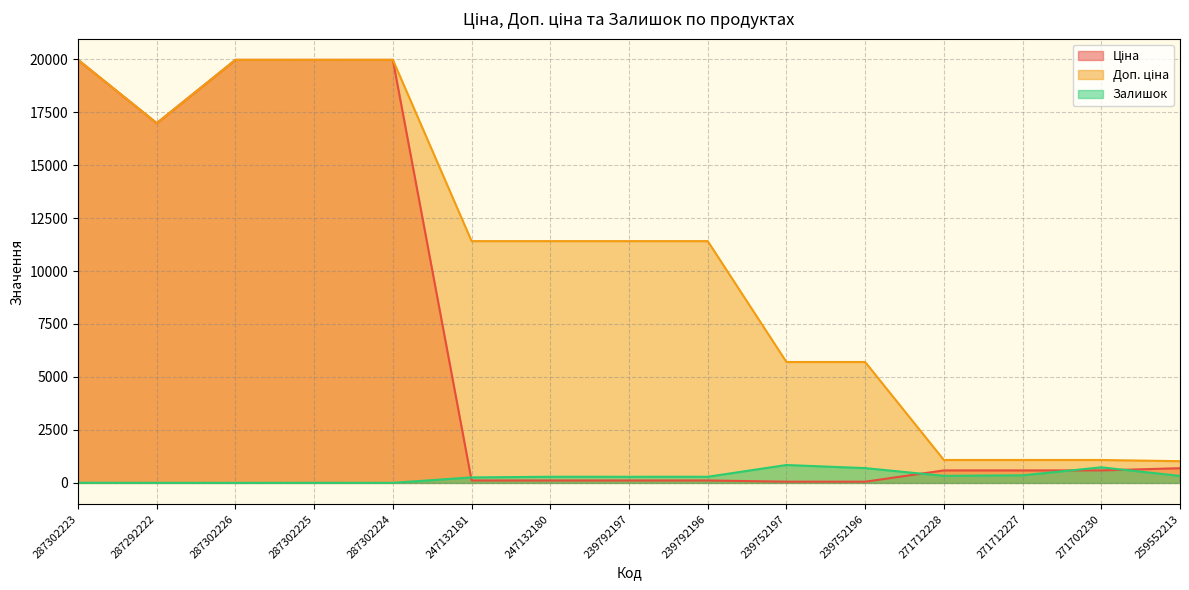

Where is the first local minimum for Залишок?

287302226